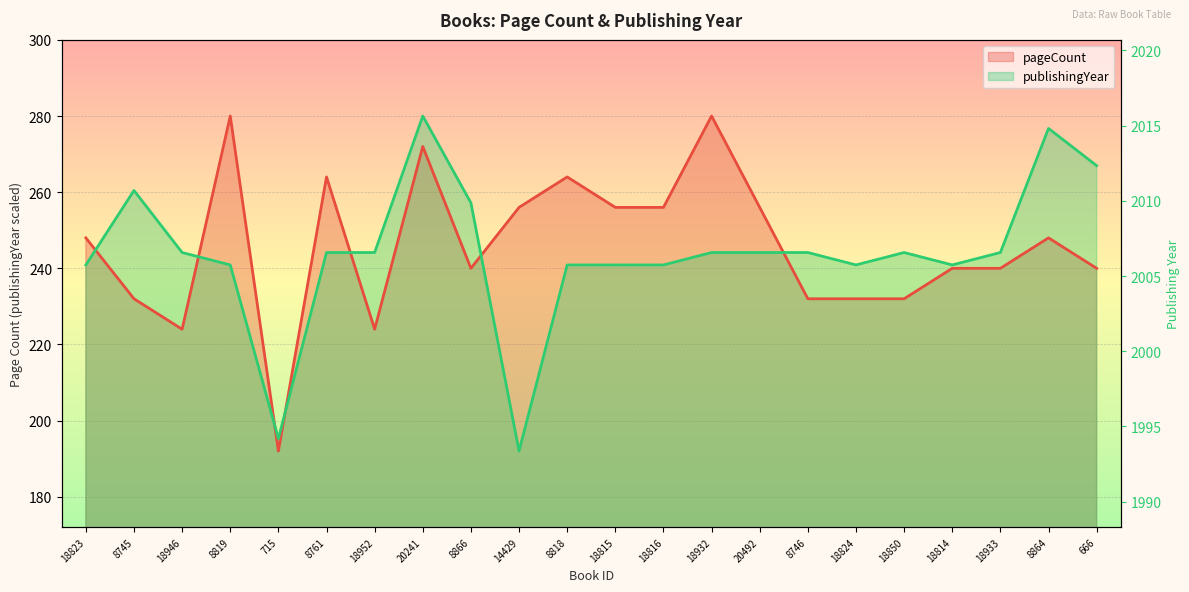

What is the average value of the publishingYear series?

244.0